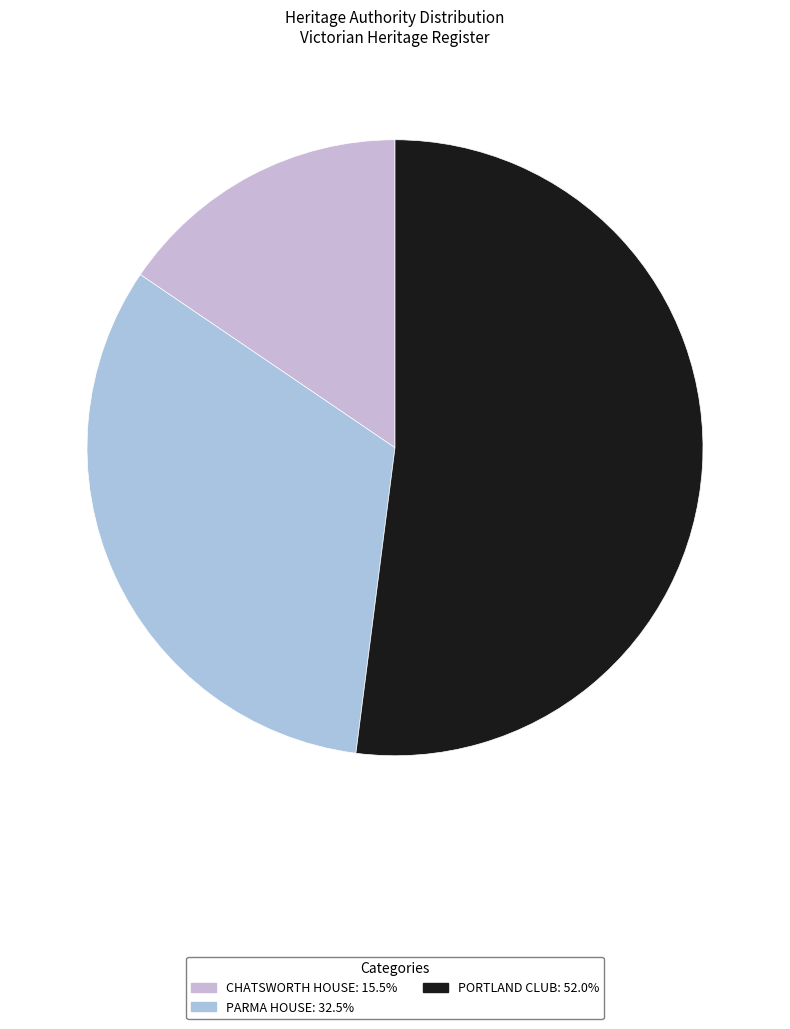

What is the smallest slice in the pie chart?

CHATSWORTH HOUSE